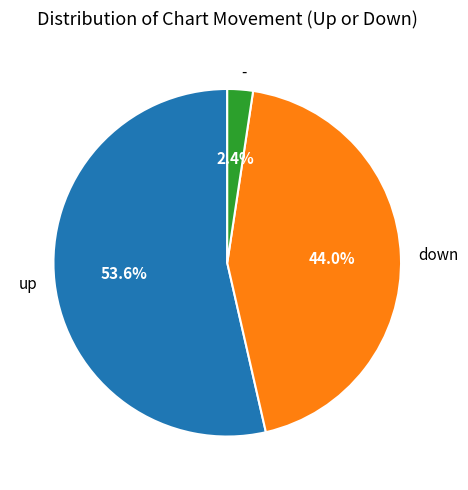

Rank the categories by value from highest to lowest.

up, down, -